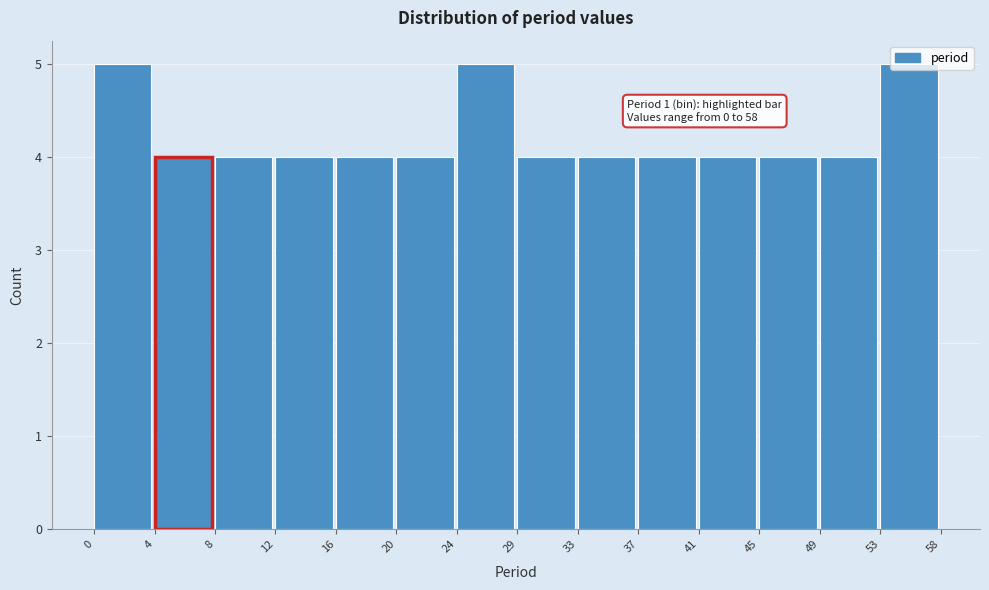

What is the average value?

4